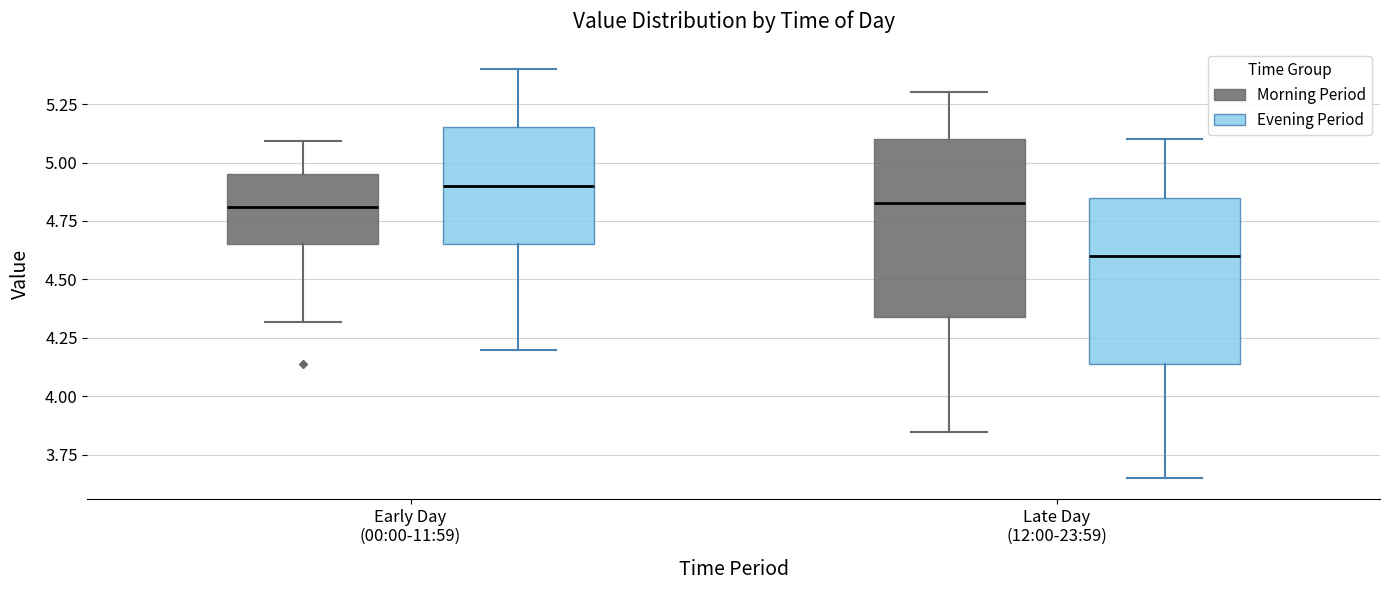

Which box is the tallest, from its lower edge to its upper edge?

Late Day (12:00-23:59) (Morning Period)